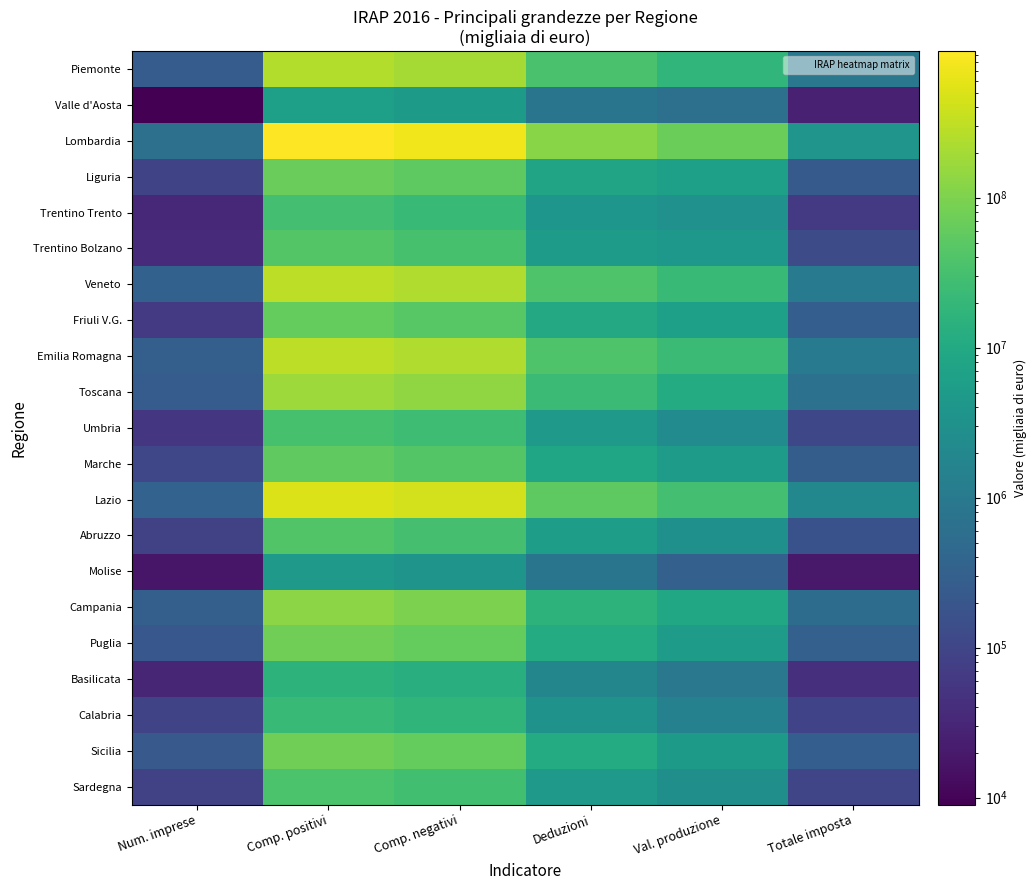

Reading left to right, transcribe all the data shown in this chart.

Piemonte: Num. imprese=257312	Comp. positivi=254091769	Comp. negativi=199138247	Deduzioni=34817434	Val. produzione=18147512	Totale imposta=913991
Valle d'Aosta: Num. imprese=9009	Comp. positivi=6286494	Comp. negativi=4816291	Deduzioni=810581	Val. produzione=651478	Totale imposta=25874
Lombardia: Num. imprese=632174	Comp. positivi=947661498	Comp. negativi=739198445	Deduzioni=122249326	Val. produzione=69780996	Totale imposta=3748251
Liguria: Num. imprese=95781	Comp. positivi=68163888	Comp. negativi=53745020	Deduzioni=7826223	Val. produzione=6119517	Totale imposta=238607
Trentino Trento: Num. imprese=33312	Comp. positivi=30487066	Comp. negativi=23301569	Deduzioni=3929406	Val. produzione=3110165	Totale imposta=64777
Trentino Bolzano: Num. imprese=36908	Comp. positivi=42636814	Comp. negativi=32828452	Deduzioni=5345593	Val. produzione=4270735	Totale imposta=130354
Veneto: Num. imprese=324080	Comp. positivi=303263547	Comp. negativi=236629510	Deduzioni=39607649	Val. produzione=22331075	Totale imposta=1129579
Friuli V.G.: Num. imprese=65052	Comp. positivi=62725912	Comp. negativi=46608409	Deduzioni=9663846	Val. produzione=6213038	Totale imposta=288545
Emilia Romagna: Num. imprese=295086	Comp. positivi=299645930	Comp. negativi=234575215	Deduzioni=39192584	Val. produzione=24234703	Totale imposta=1096946
Toscana: Num. imprese=264817	Comp. positivi=176989280	Comp. negativi=137292306	Deduzioni=23694110	Val. produzione=10838576	Totale imposta=707823
Umbria: Num. imprese=56341	Comp. positivi=33377953	Comp. negativi=26517728	Deduzioni=4451951	Val. produzione=2349764	Totale imposta=108348
Marche: Num. imprese=106300	Comp. positivi=57155816	Comp. negativi=43344252	Deduzioni=8270008	Val. produzione=5212806	Totale imposta=277809
Lazio: Num. imprese=339973	Comp. positivi=514466369	Comp. negativi=429954129	Deduzioni=52954049	Val. produzione=30363863	Totale imposta=1953874
Abruzzo: Num. imprese=83356	Comp. positivi=40742588	Comp. negativi=31957920	Deduzioni=5783067	Val. produzione=2974794	Totale imposta=167751
Molise: Num. imprese=18141	Comp. positivi=4645645	Comp. negativi=3539748	Deduzioni=796343	Val. produzione=307893	Totale imposta=19859
Campania: Num. imprese=294390	Comp. positivi=124758013	Comp. negativi=99035686	Deduzioni=16222295	Val. produzione=9237446	Totale imposta=529926
Puglia: Num. imprese=210554	Comp. positivi=77288211	Comp. negativi=60749761	Deduzioni=11051971	Val. produzione=5178056	Totale imposta=311234
Basilicata: Num. imprese=30823	Comp. positivi=15647514	Comp. negativi=12921762	Deduzioni=1795750	Val. produzione=929214	Totale imposta=42848
Calabria: Num. imprese=94606	Comp. positivi=22017958	Comp. negativi=17021226	Deduzioni=3479642	Val. produzione=1429546	Totale imposta=92420
Sicilia: Num. imprese=229861	Comp. positivi=78495015	Comp. negativi=62453586	Deduzioni=10851248	Val. produzione=4969071	Totale imposta=289045
Sardegna: Num. imprese=87859	Comp. positivi=36659283	Comp. negativi=29011665	Deduzioni=4690639	Val. produzione=2870584	Totale imposta=102890